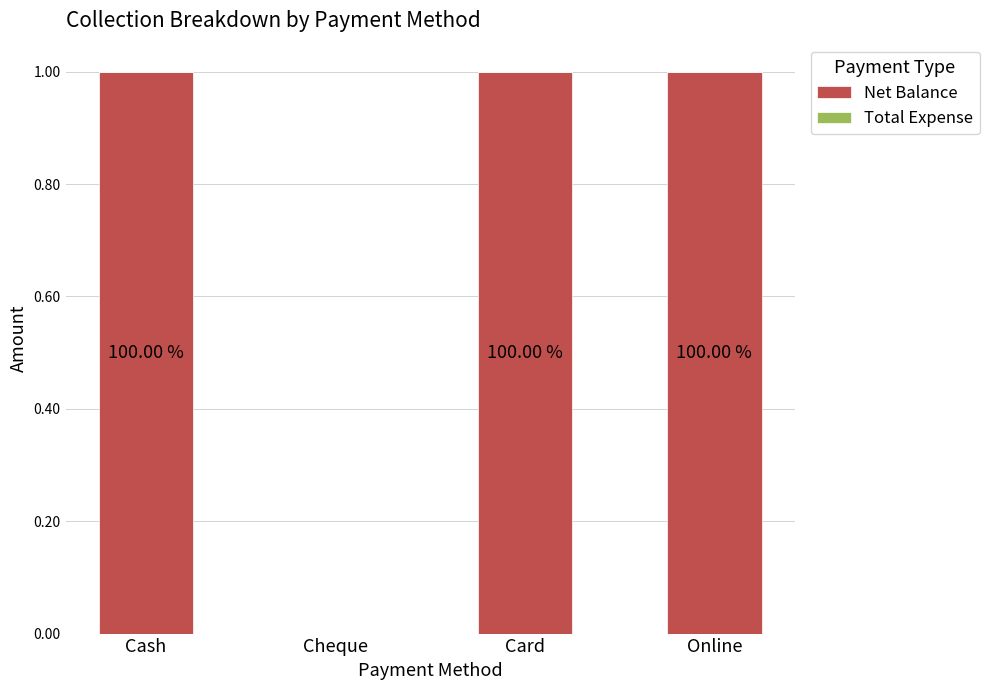

What is the label of the 4th bar from the right?

Cash